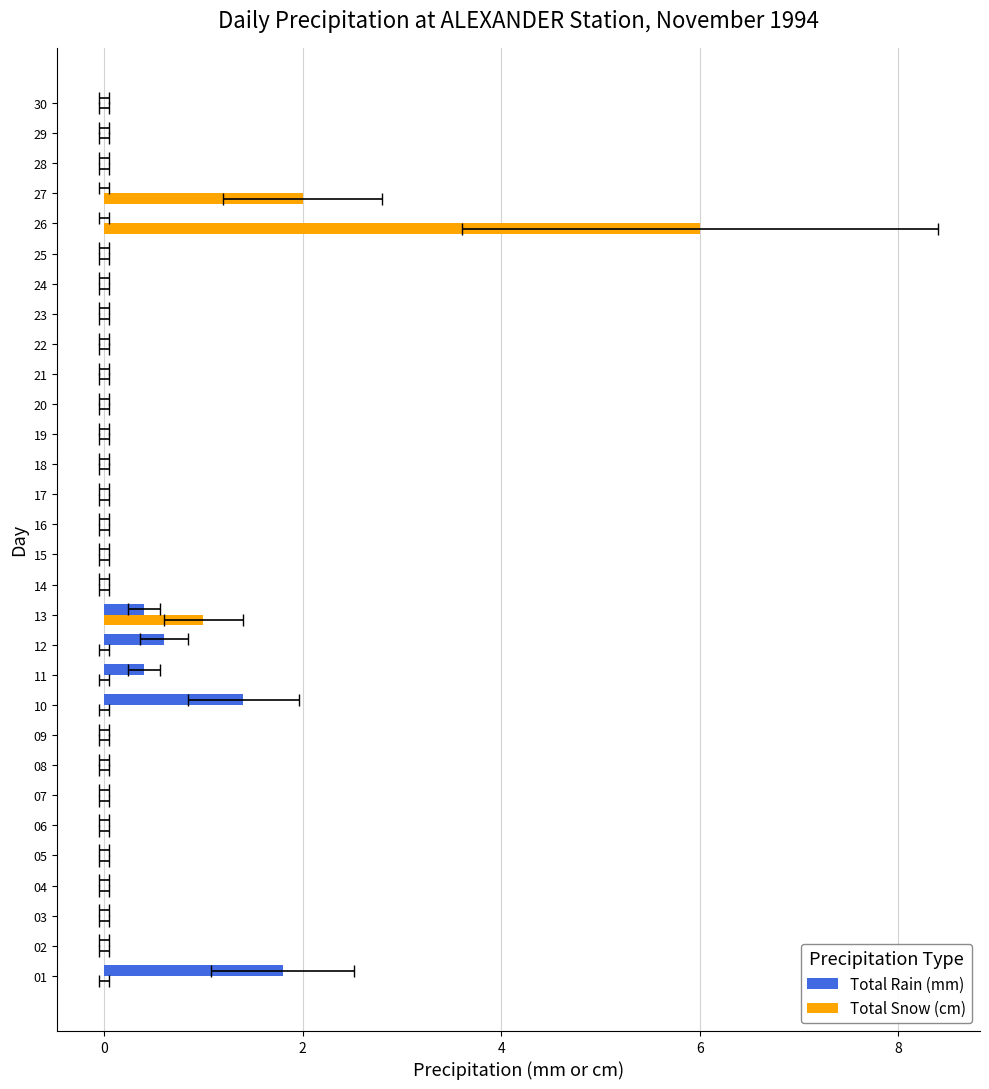

How many values in Total Snow (cm) are above zero?

3